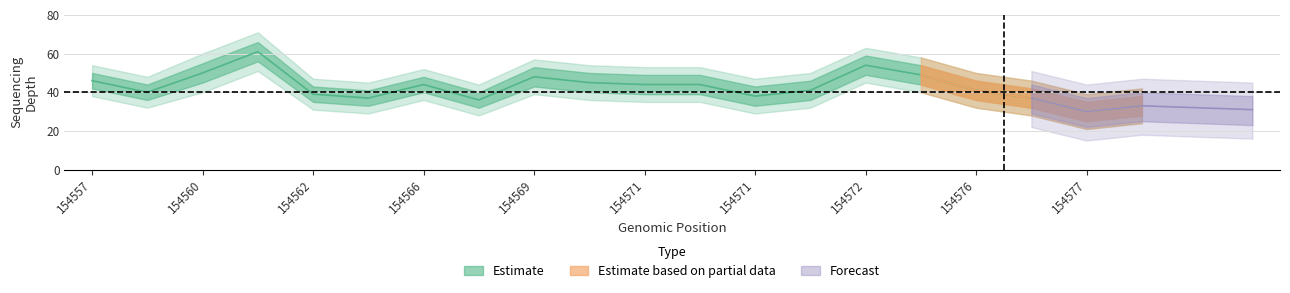

True or false: depth_lower and depth_upper cross at least once.

False